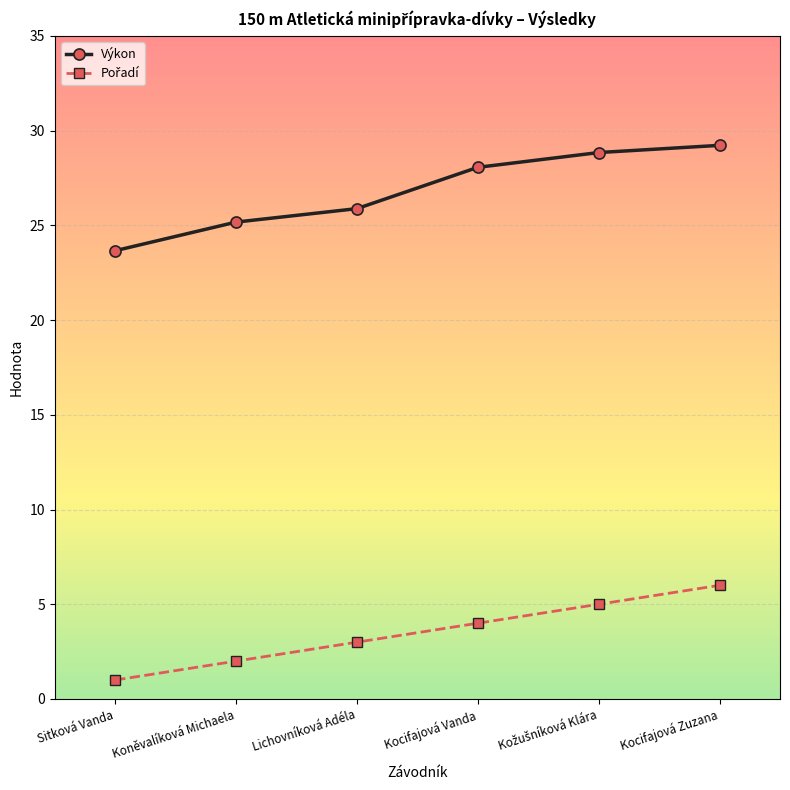

Which series has the largest range (max minus min)?

Výkon